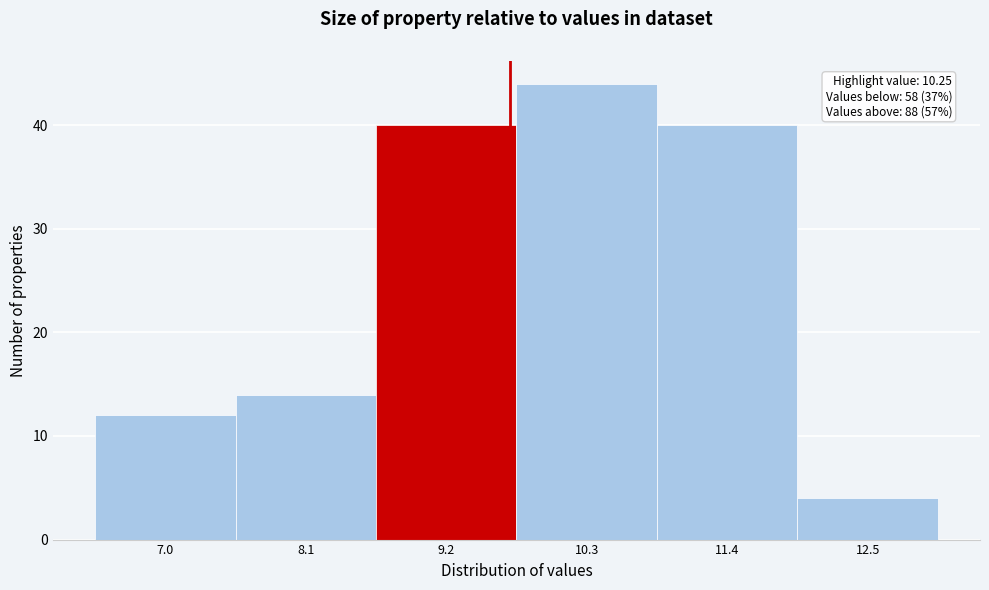

Reading left to right, list all the values displayed in this chart.

12	14	40	44	40	4